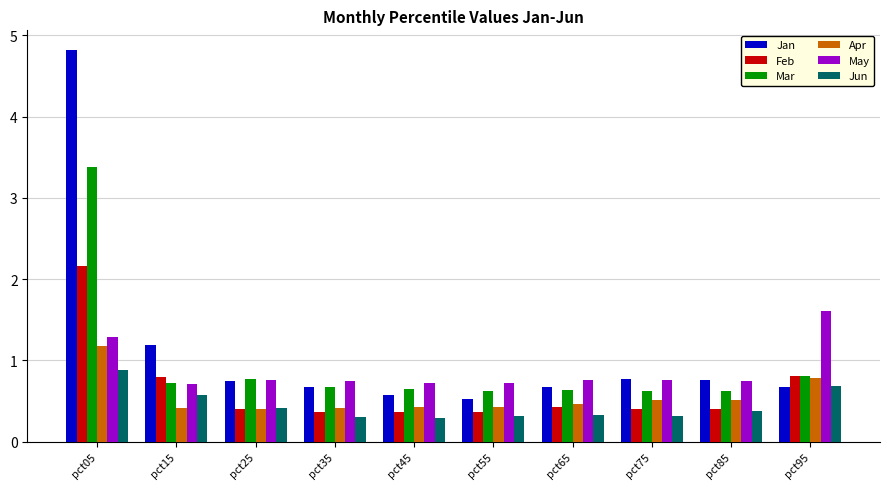

What is the greatest value displayed?

4.8